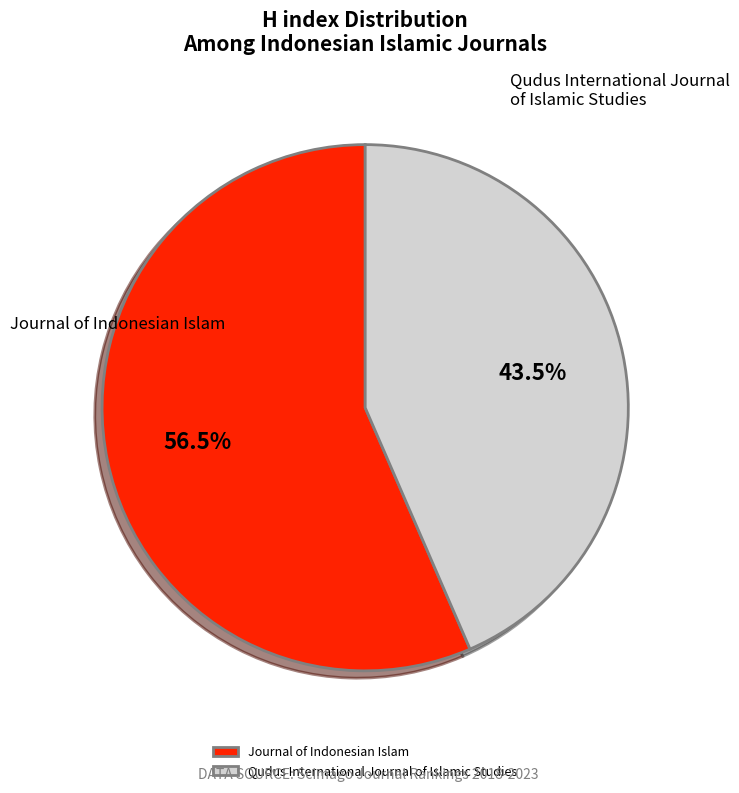

Is the sum of Journal of Indonesian Islam and Qudus International Journal of Islamic Studies greater than half?

Yes